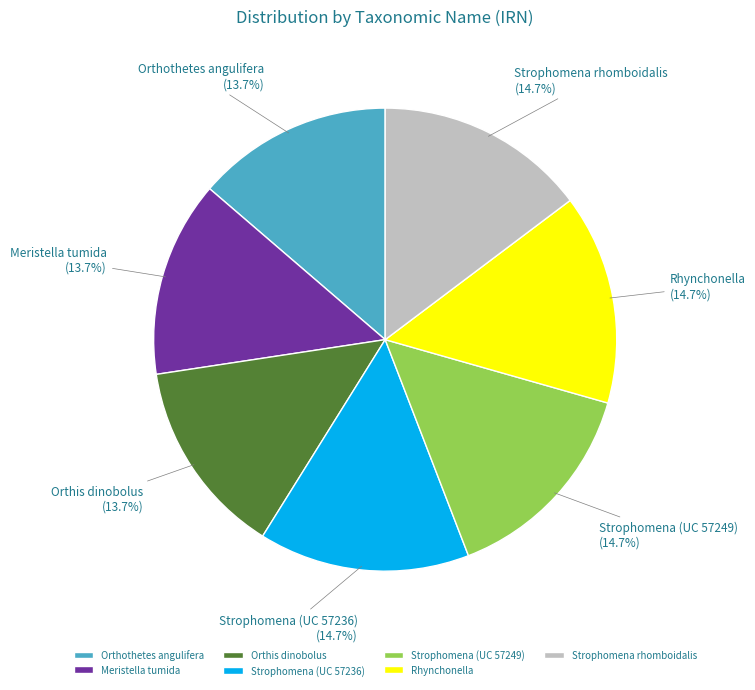

To the nearest percent, what percentage of the pie is Rhynchonella?

15%